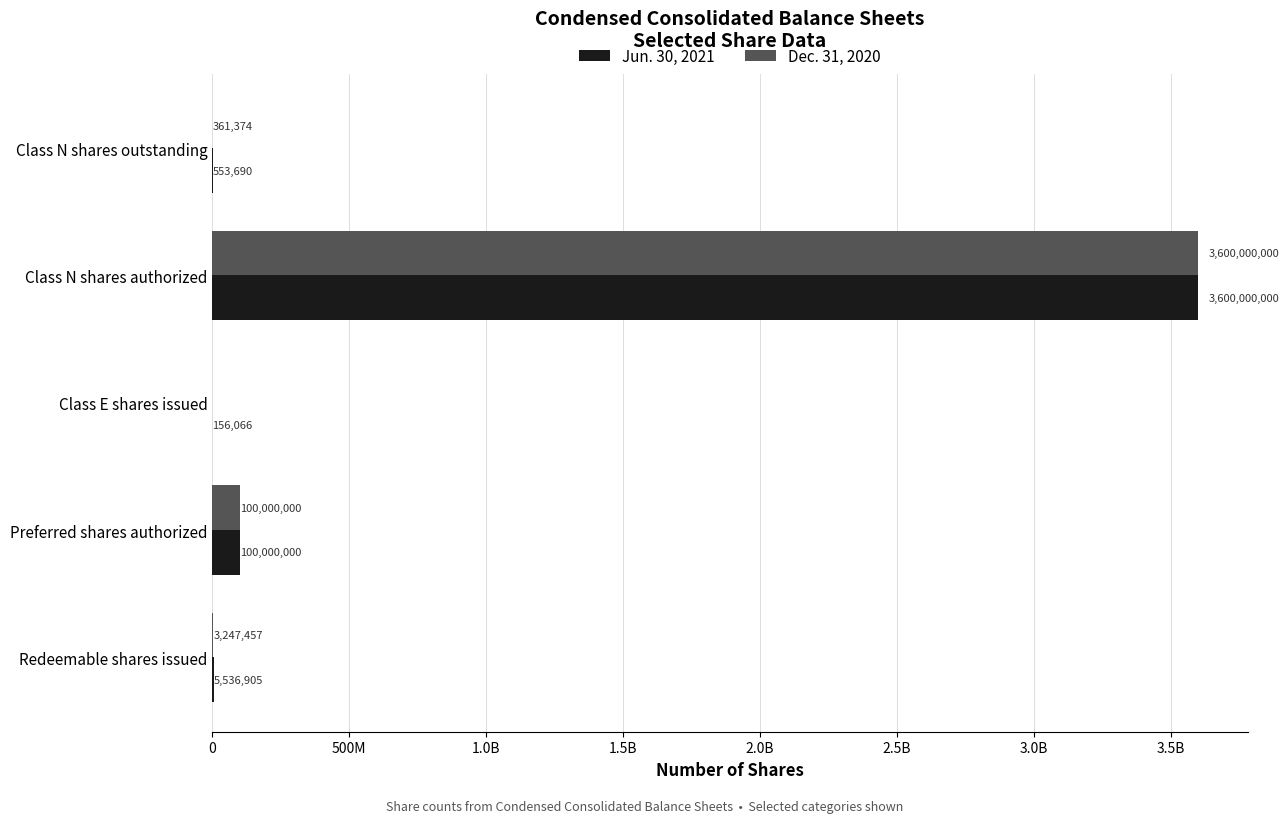

At how many categories does at least one series exceed 2699628736?

1